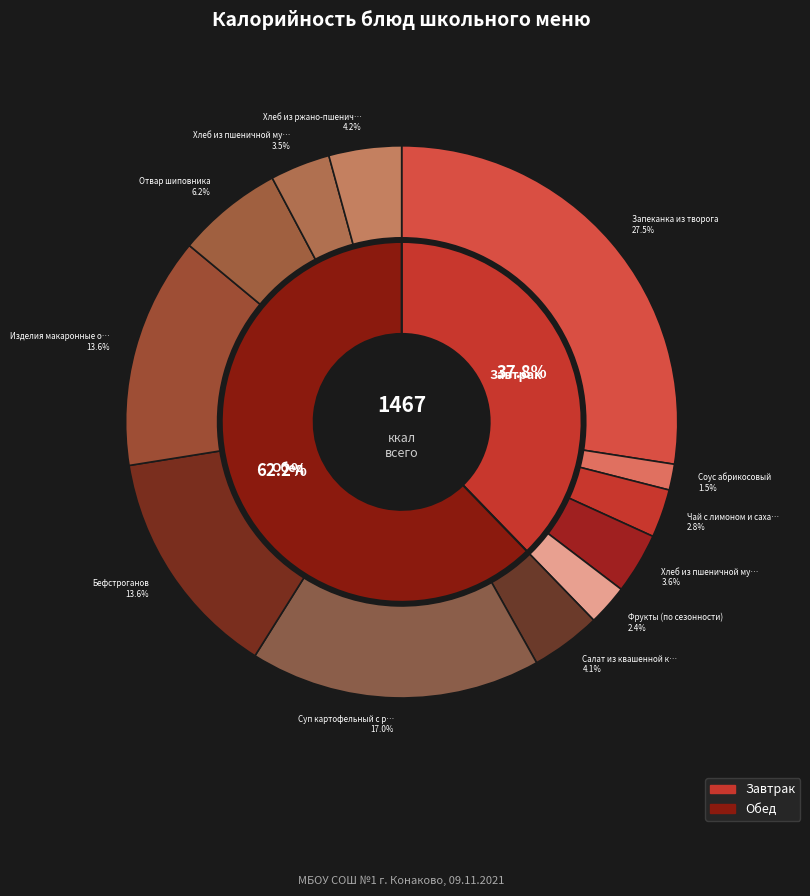

How many segments does this pie chart have?

12